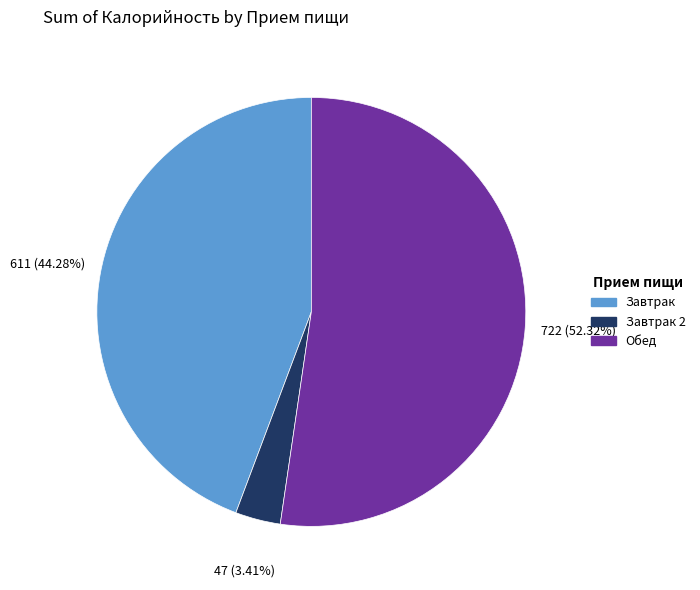

Is there a majority slice in this chart?

Yes